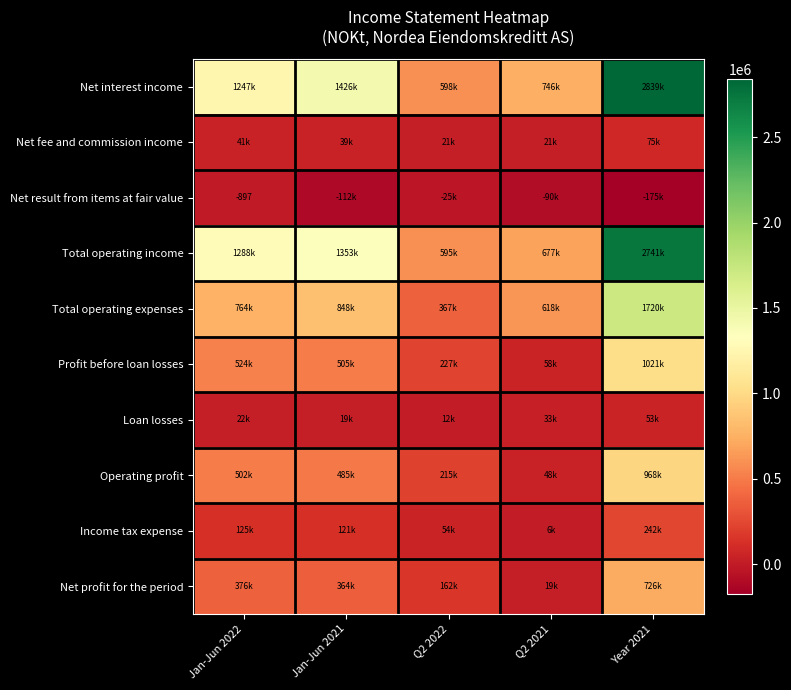

What is the difference between the Net interest income values at Jan-Jun 2022 and Q2 2022?

648715.0